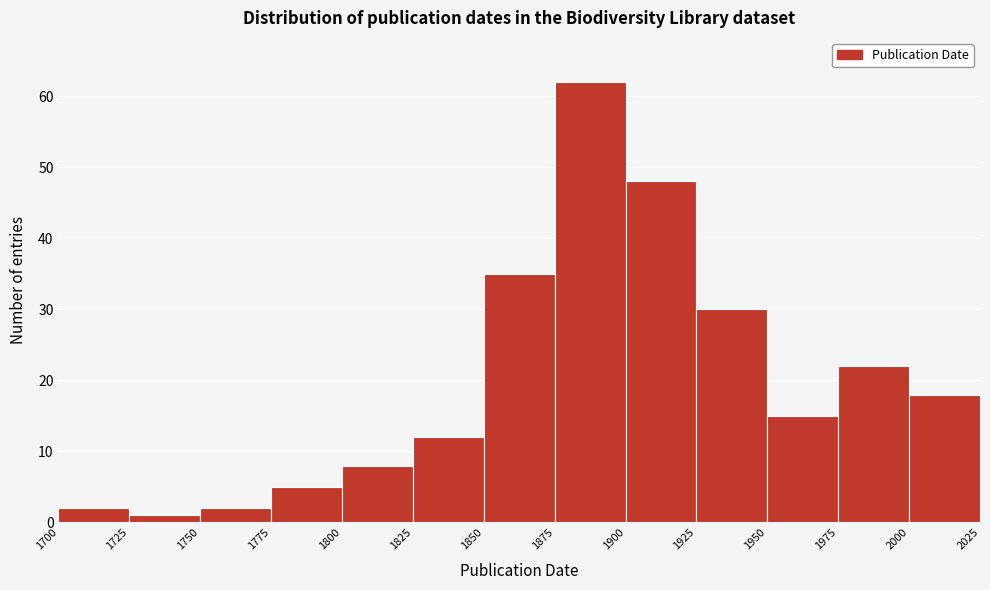

Reading left to right, transcribe this chart: for each bar, give the range it covers on the x-axis and its height. The values are not printed on the chart, so give them approximately, as read against the axis.

1700 to 1725: 2
1725 to 1750: 1
1750 to 1775: 2
1775 to 1800: 5
1800 to 1825: 8
1825 to 1850: 12
1850 to 1875: 35
1875 to 1900: 62
1900 to 1925: 48
1925 to 1950: 30
1950 to 1975: 15
1975 to 2000: 22
2000 to 2025: 18